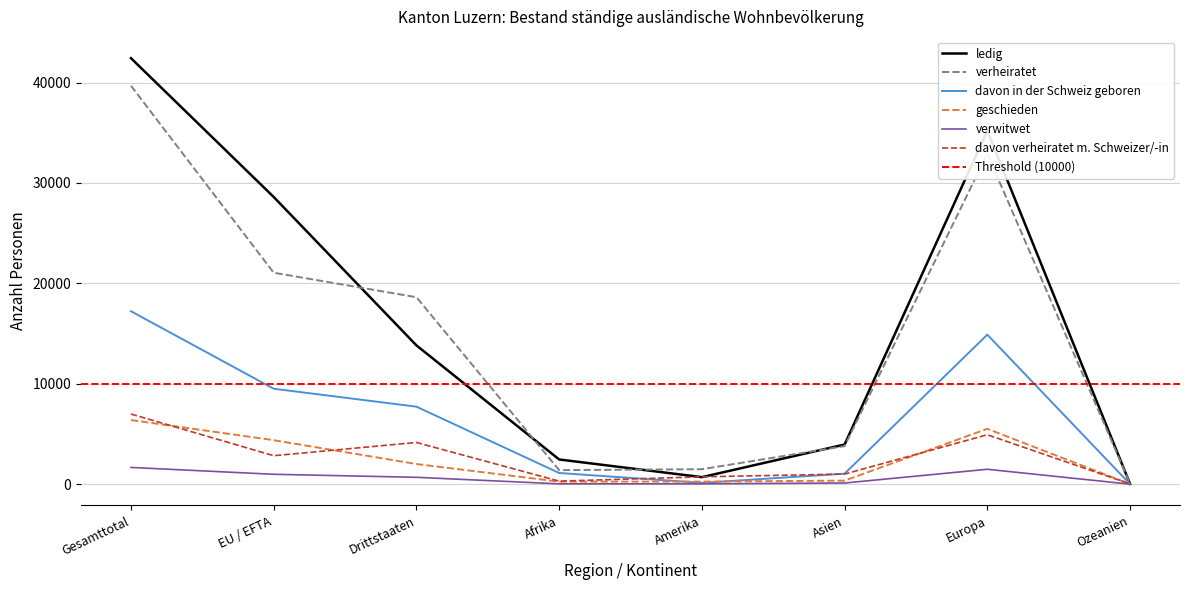

What is the label of the 7th point from the right?

EU / EFTA